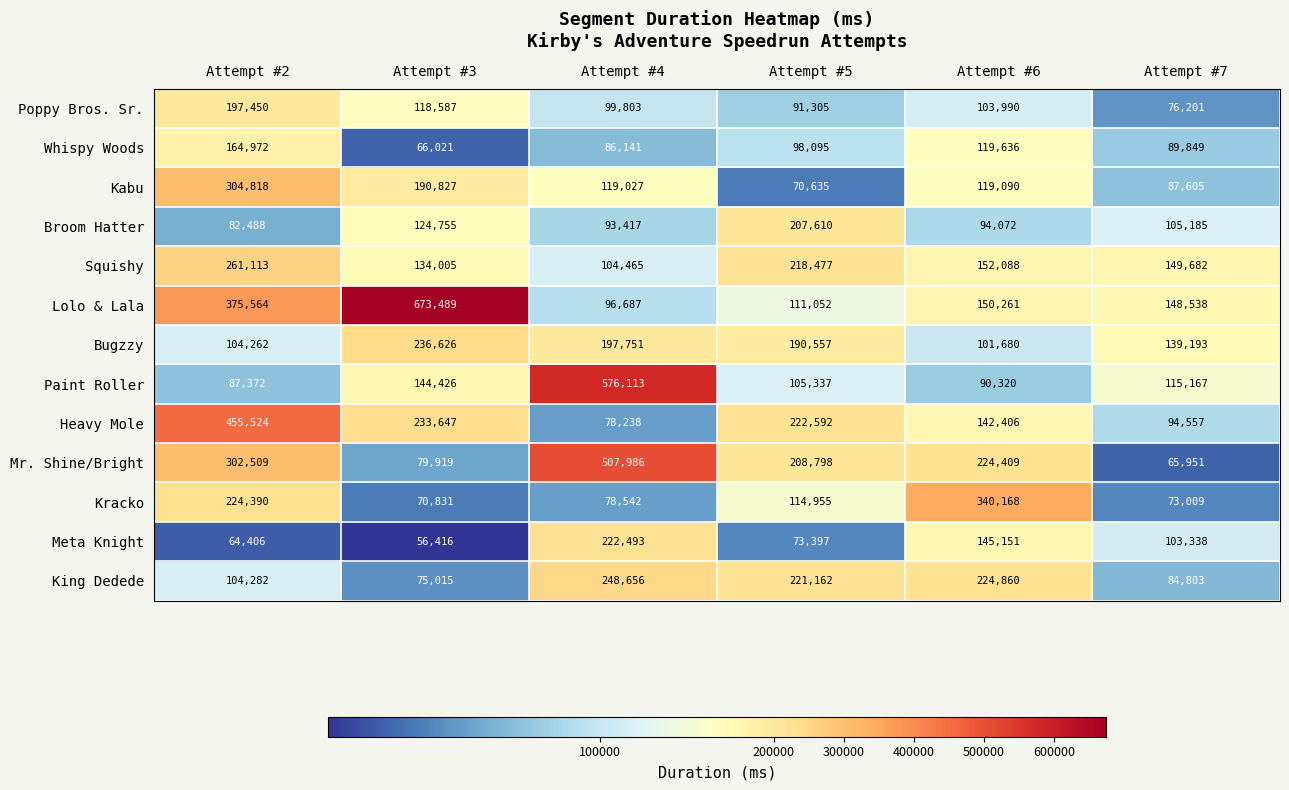

What is the average value of the Kracko series?

150316